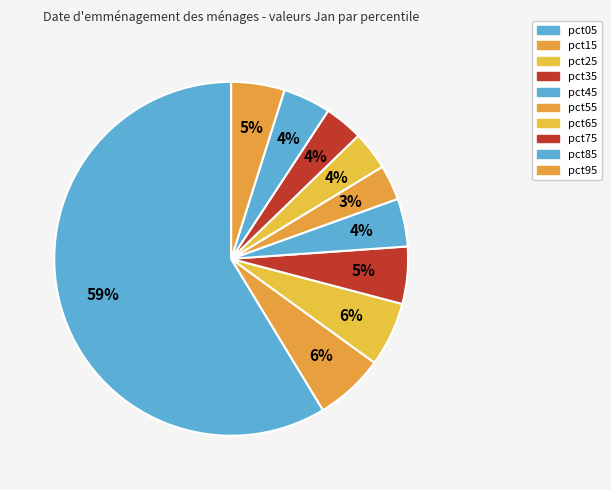

Is it true that pct35 is 17% of the pie?

False